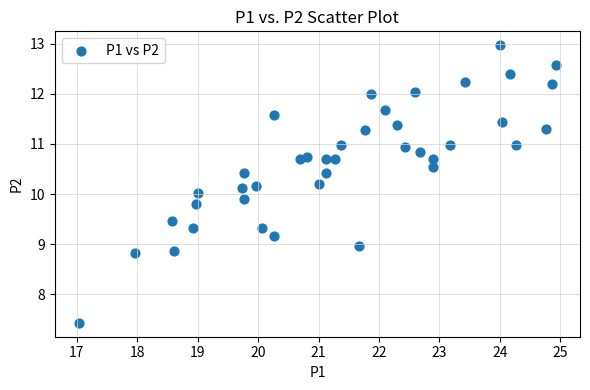

What is the range of Y values (max minus min)?

5.5